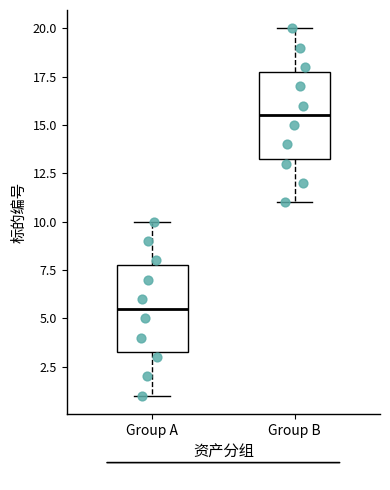

Where does the median line of the box for Group A sit on the y-axis? The values are not printed on the chart, so give them approximately, as read against the axis.

5.5